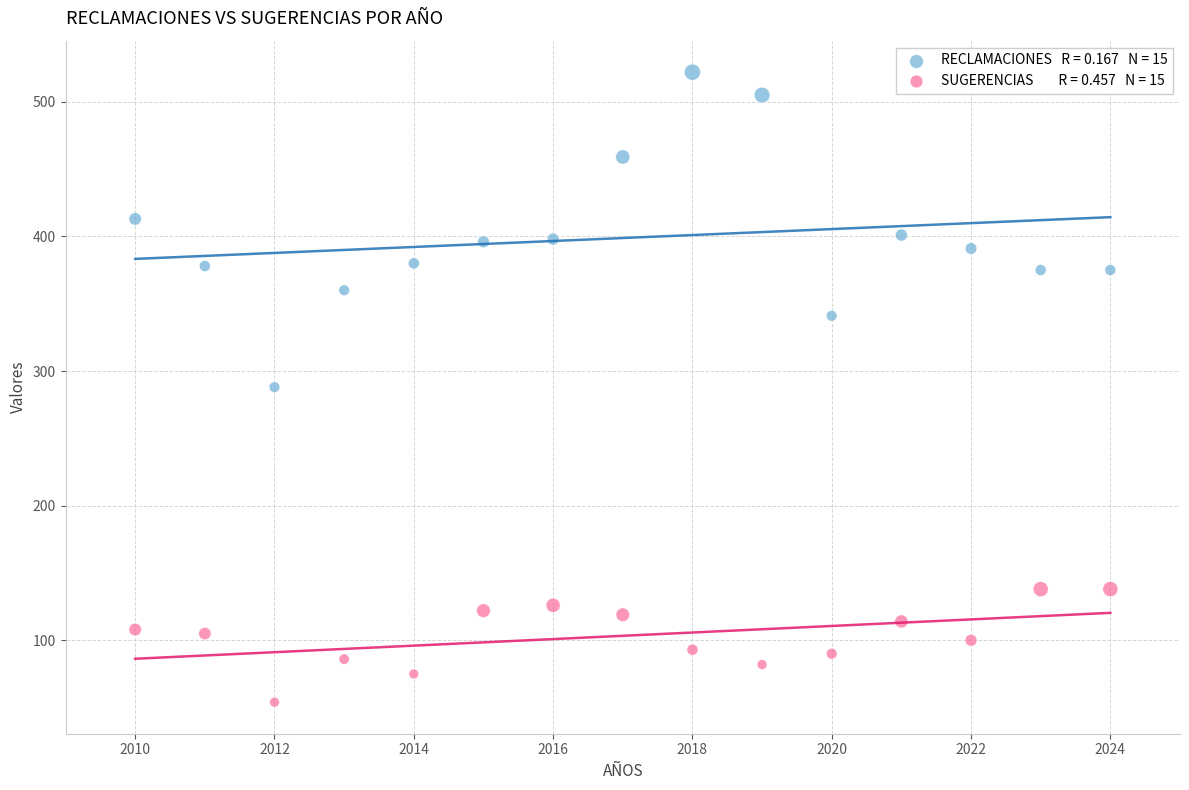

Across all data points, what is the range of Y values (max minus min)?

468